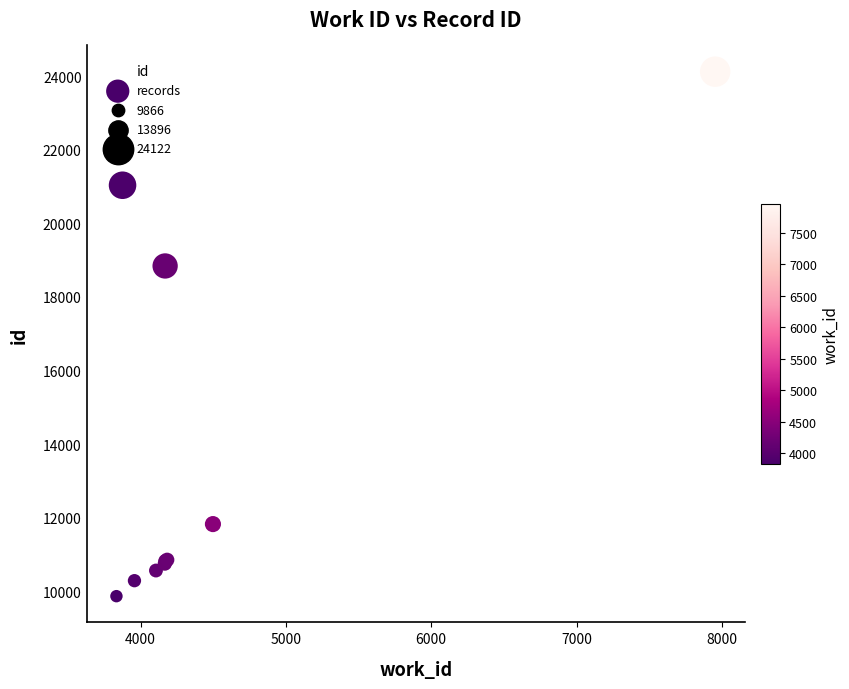

What Y value in the scatter plot is closest to 16994?

18841